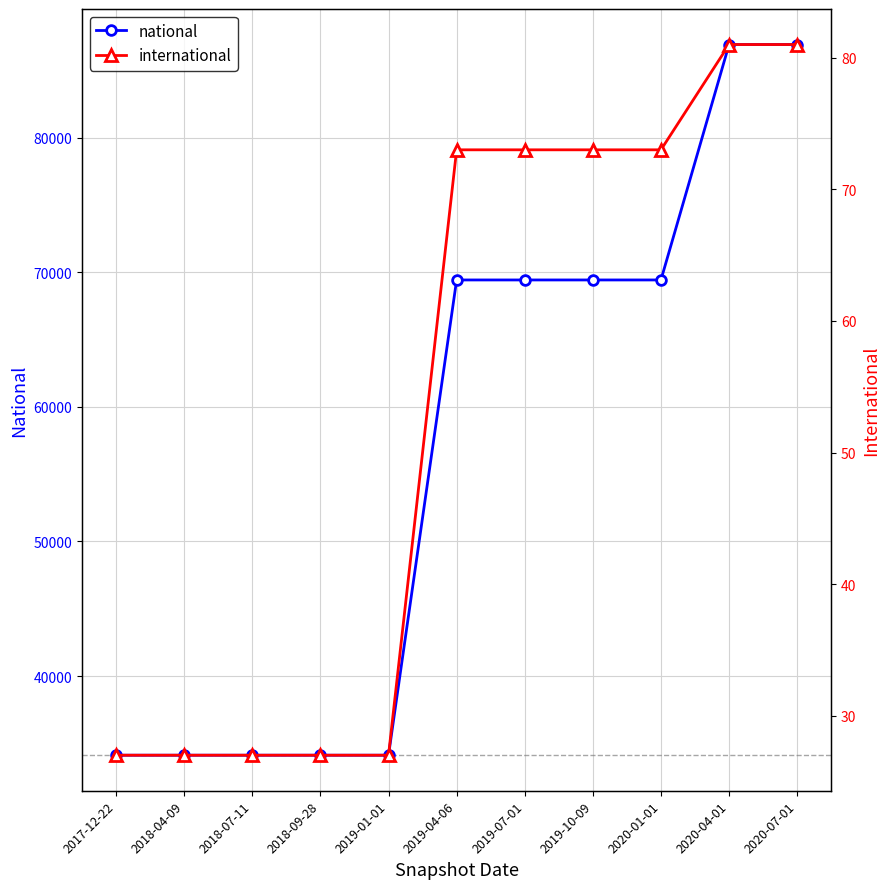

The value of national at 2018-04-09 is 6868. True or false?

False